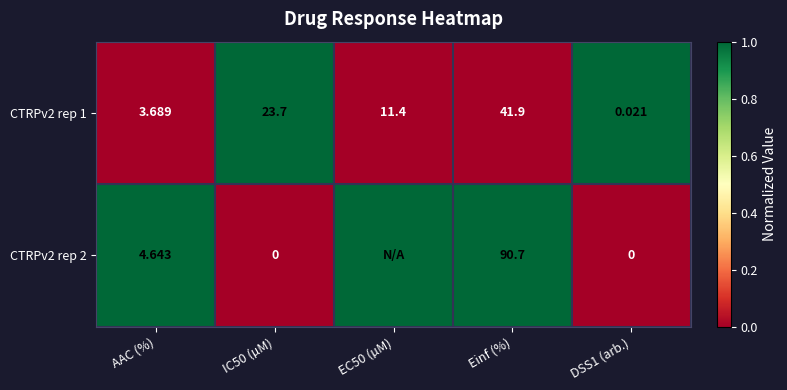

Is the value of CTRPv2 rep 1 at EC50 (µM) greater than the value of CTRPv2 rep 2 at IC50 (µM)?

Yes